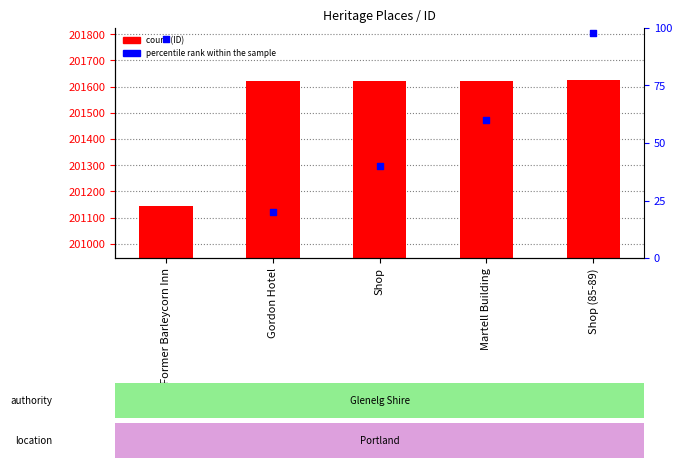

At which category is the sum across all series the highest?

Shop (85-89)